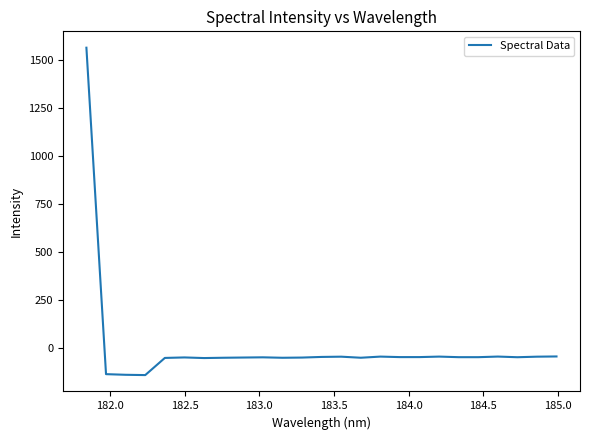

What is the difference between the maximum and minimum values?

1704.5